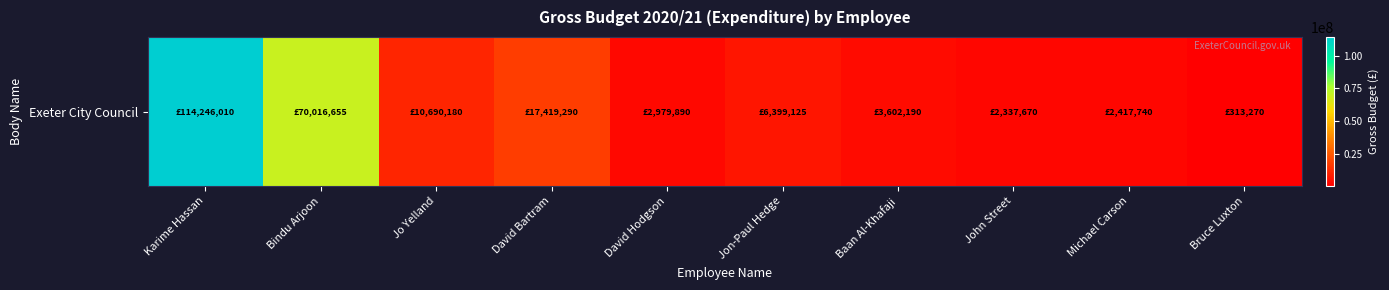

Which has a higher value, David Hodgson or Jon-Paul Hedge?

Jon-Paul Hedge